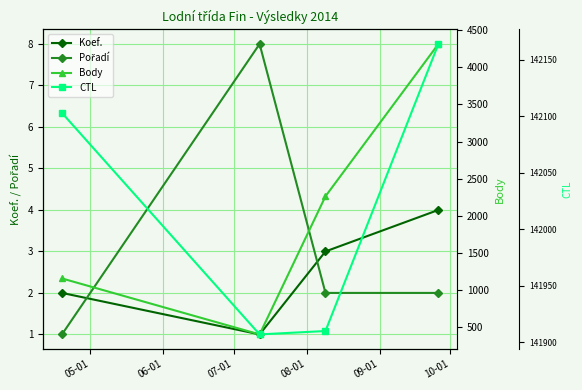

How many distinct data groups are displayed?

4